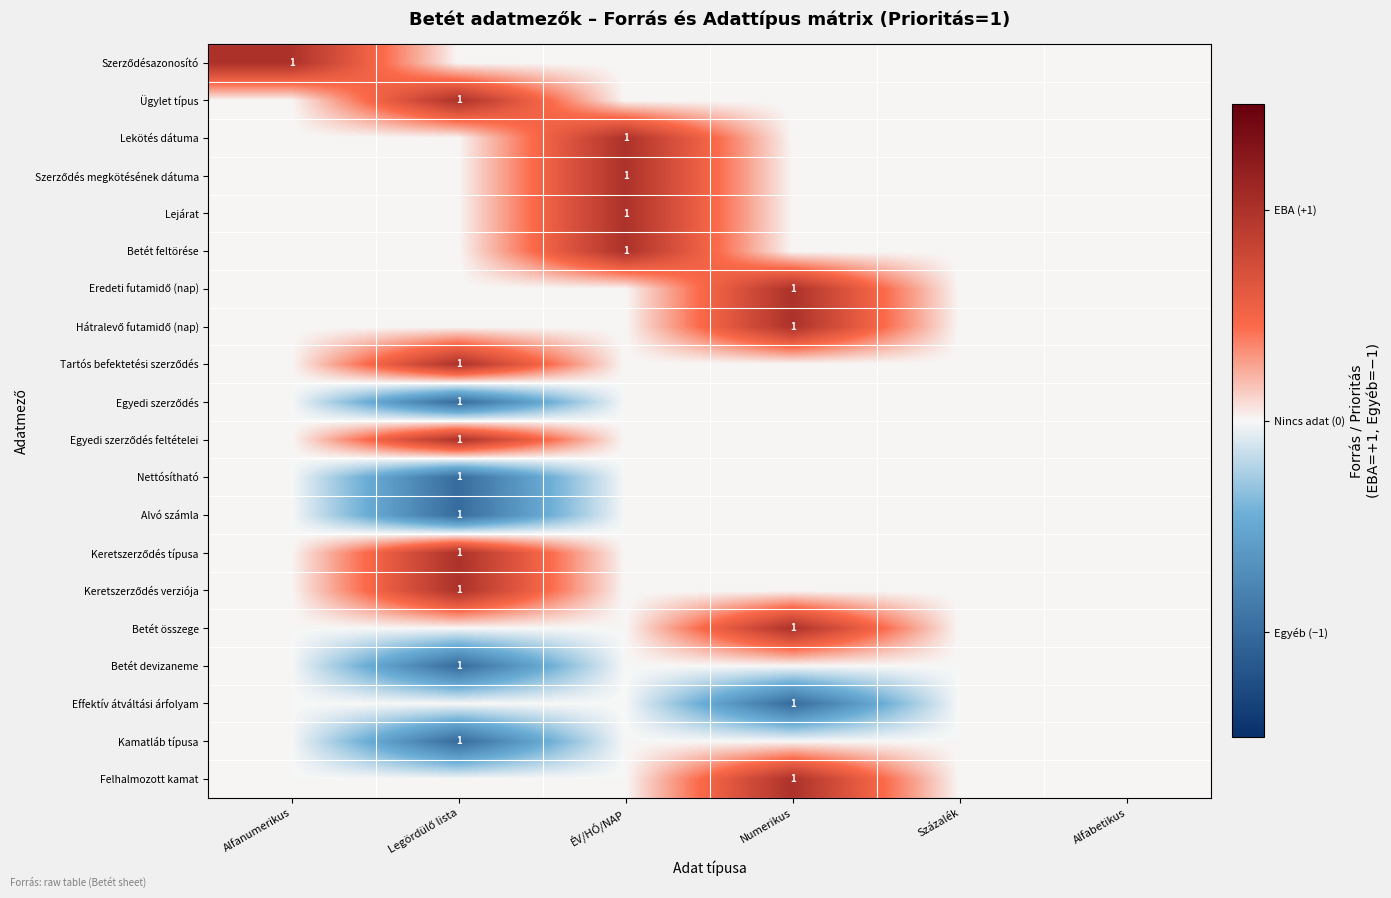

True or false: Lejárat has a value of 2 at ÉV/HÓ/NAP.

False